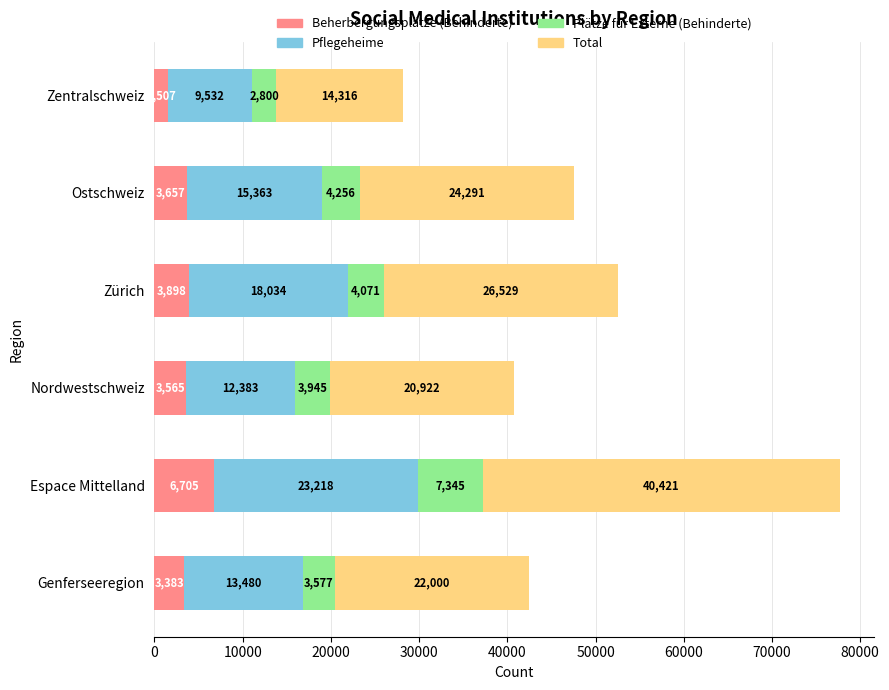

How many data points does each series have?

6